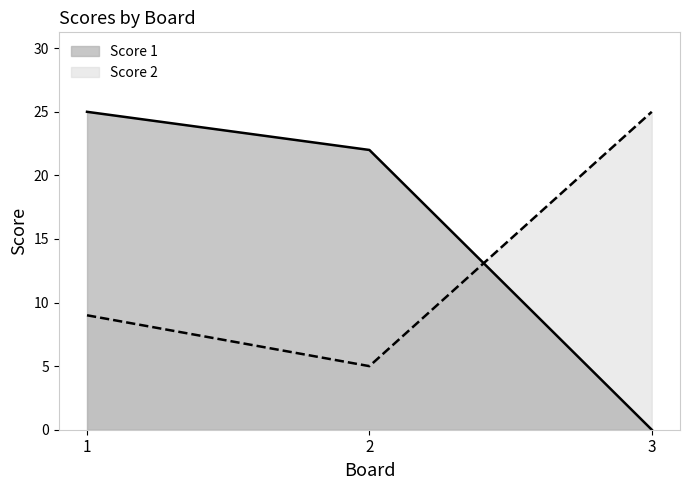

What are all the series names shown in the legend?

Score 1, Score 2